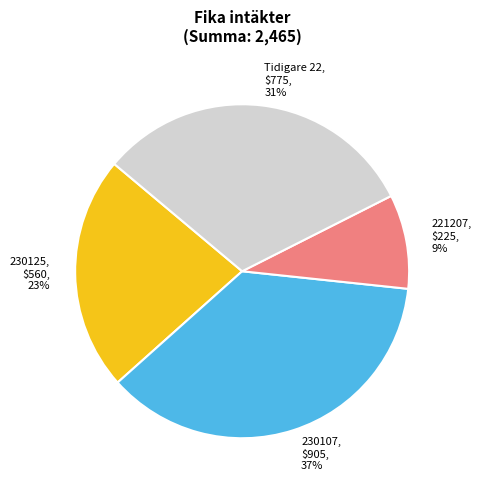

What is the smallest slice in the pie chart?

221207